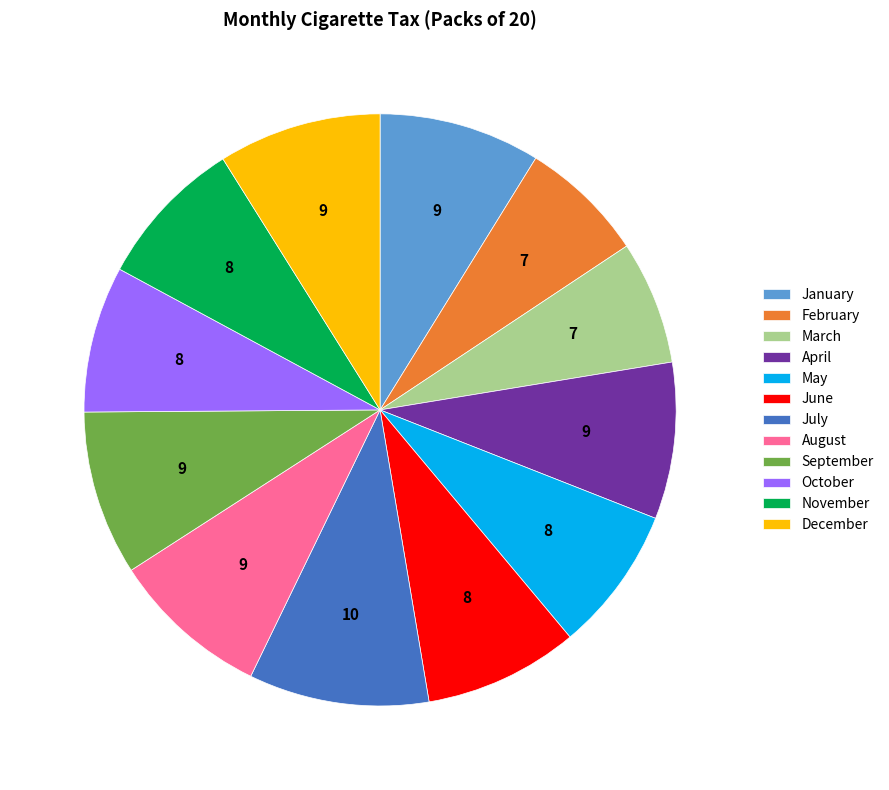

Is it true that January is 9% of the pie?

True